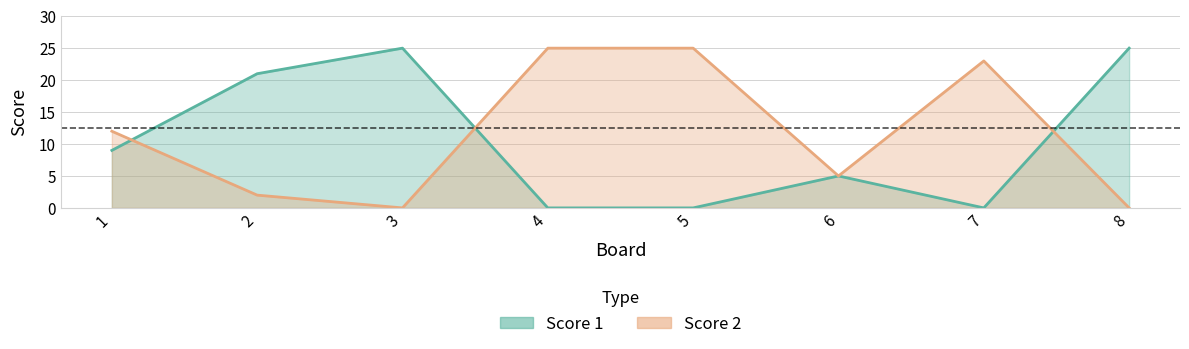

What is the difference between the Score 2 values at 2 and 3?

2